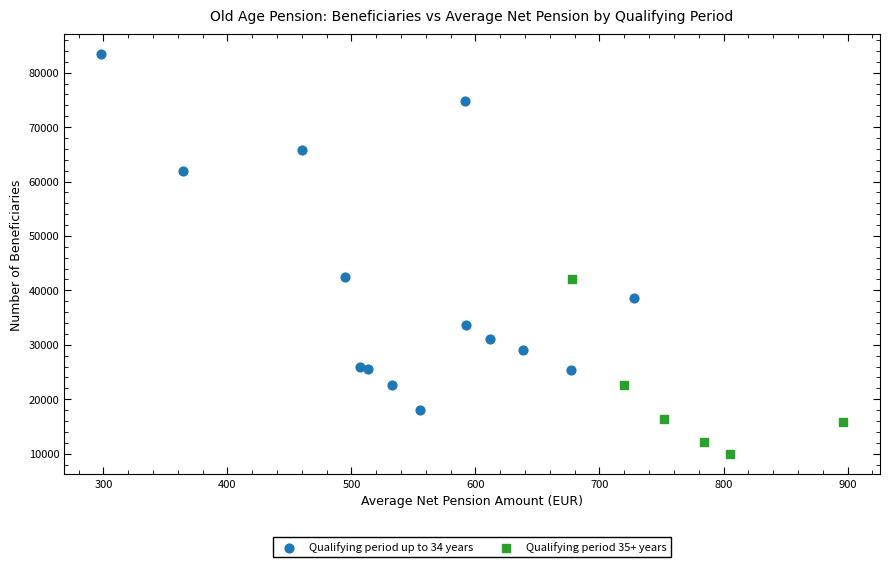

Which series has the largest Y range (max minus min)?

Qualifying period up to 34 years